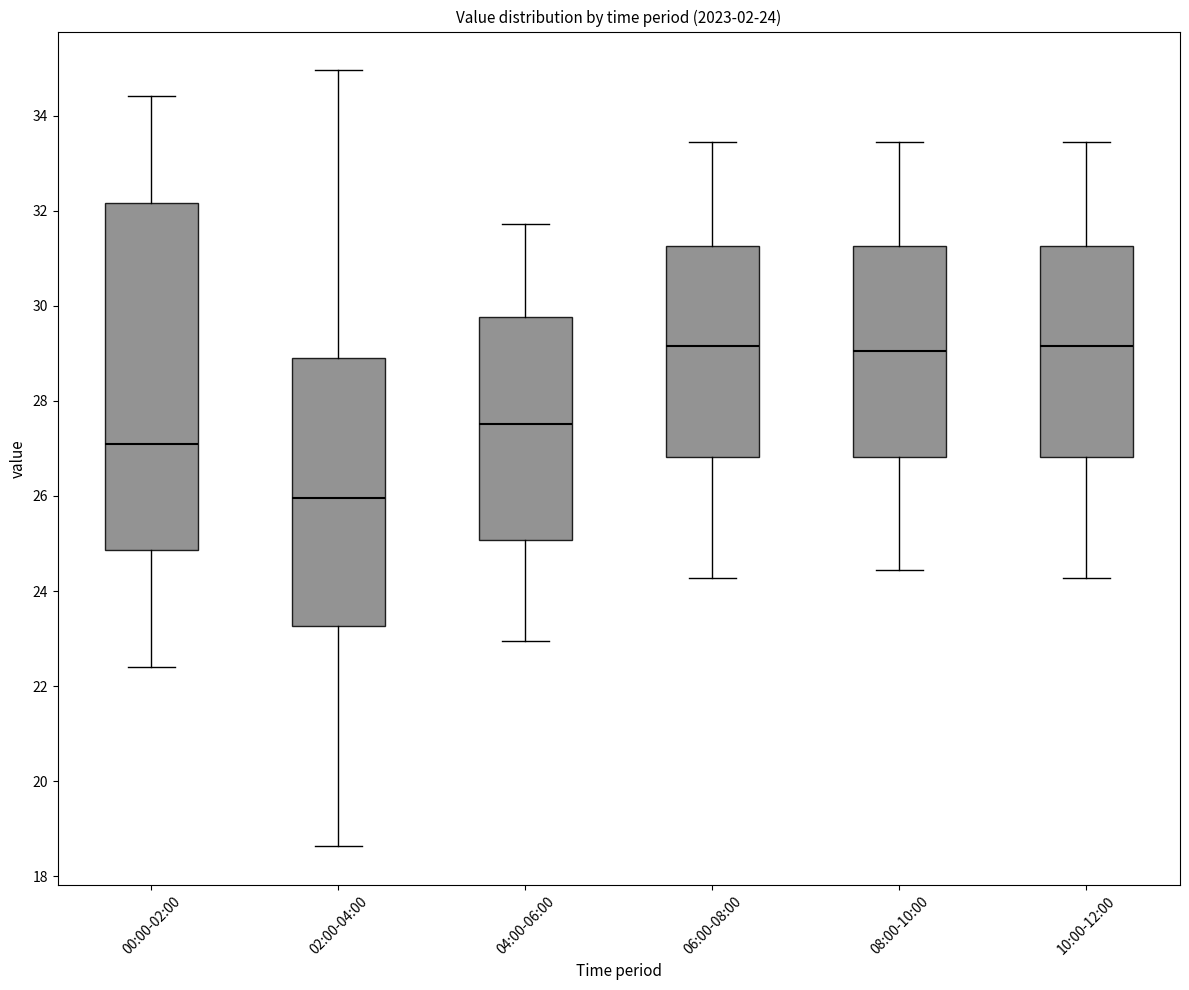

Which box's median line is the lowest?

02:00-04:00